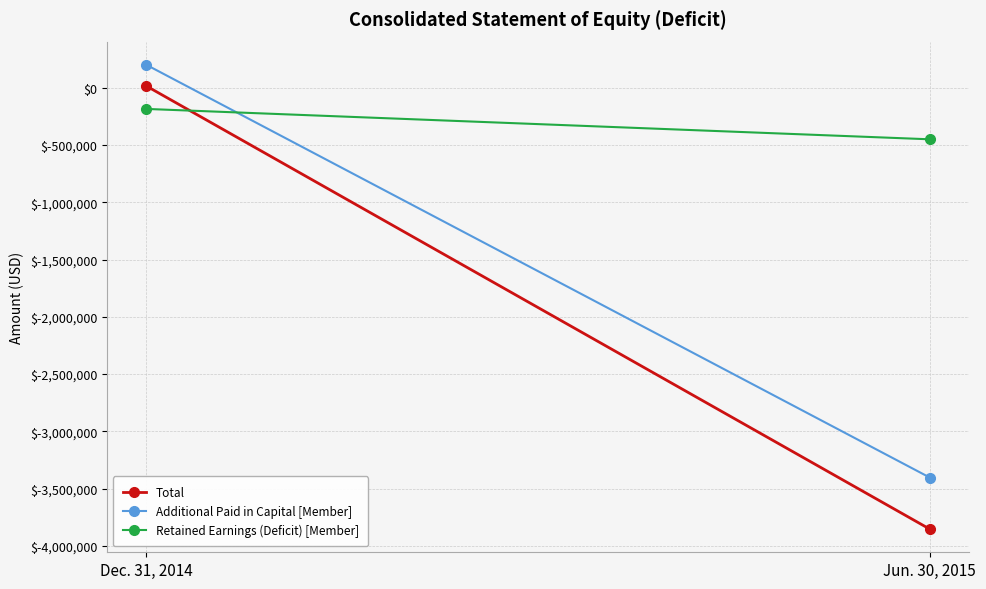

What is the difference between the maximum and minimum values in the Retained Earnings (Deficit) [Member] series?

265198